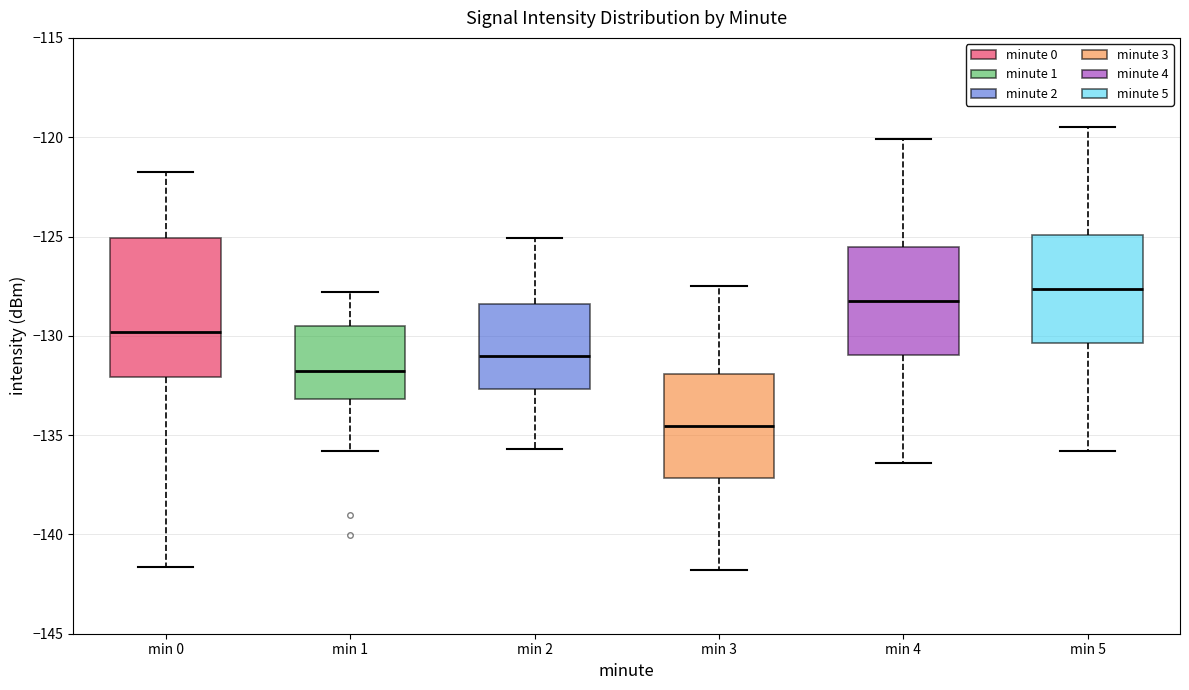

Reading left to right, transcribe this box plot: for each box, give where its median line is, the range the box spans, and where its two whiskers end, as read against the y-axis. The values are not printed on the chart, so give them approximately, as read against the axis.

min 0: median -130.0, box -132.0 to -125.0, whiskers -141.5 to -121.5
min 1: median -132.0, box -133.0 to -129.5, whiskers -136.0 to -128.0
min 2: median -131.0, box -132.5 to -128.5, whiskers -135.5 to -125.0
min 3: median -134.5, box -137.0 to -132.0, whiskers -142.0 to -127.5
min 4: median -128.0, box -131.0 to -125.5, whiskers -136.5 to -120.0
min 5: median -127.5, box -130.5 to -125.0, whiskers -136.0 to -119.5